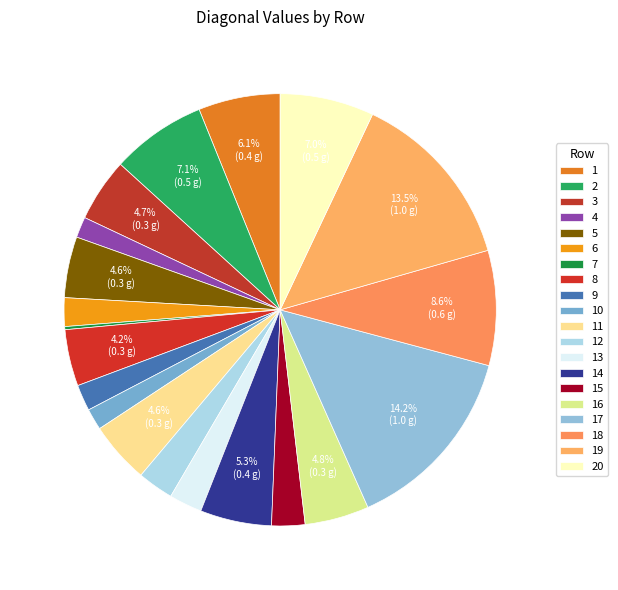

How many slices are in this pie chart?

20